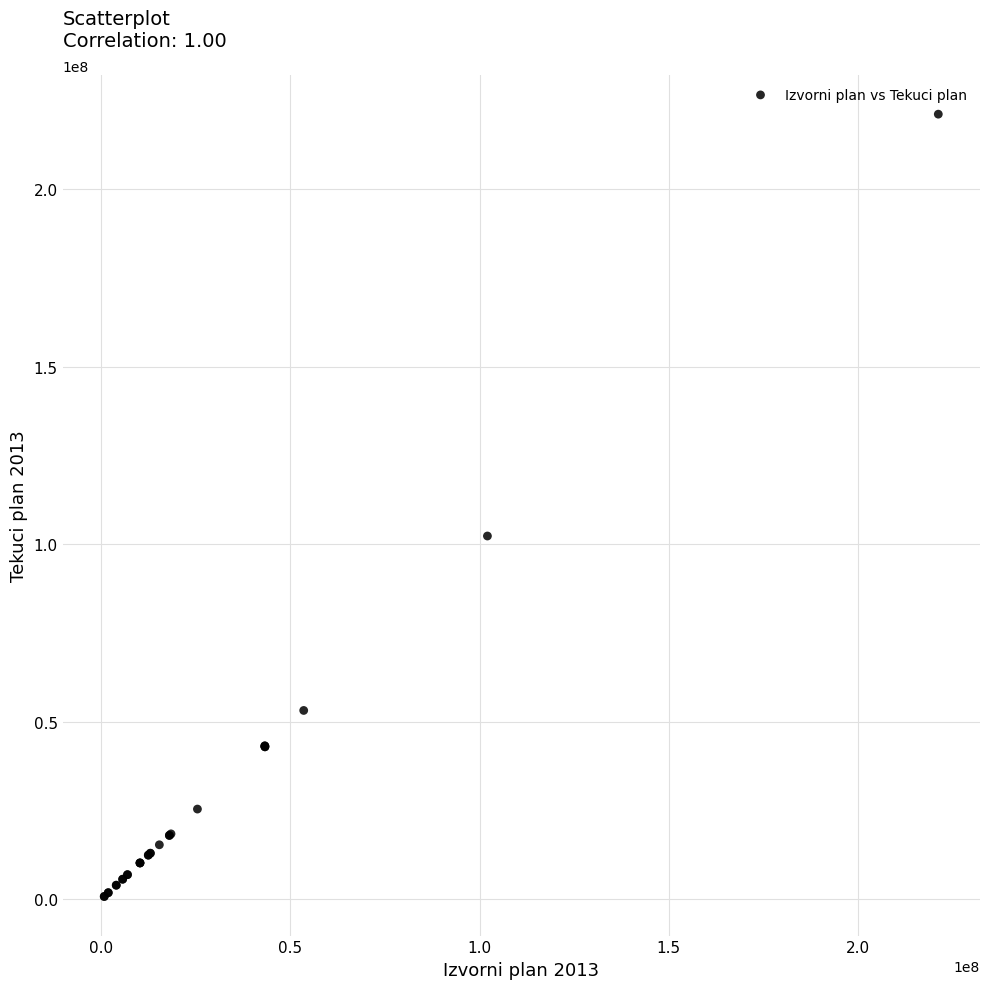

What Y value in the scatter plot is closest to 111011066?

102366288